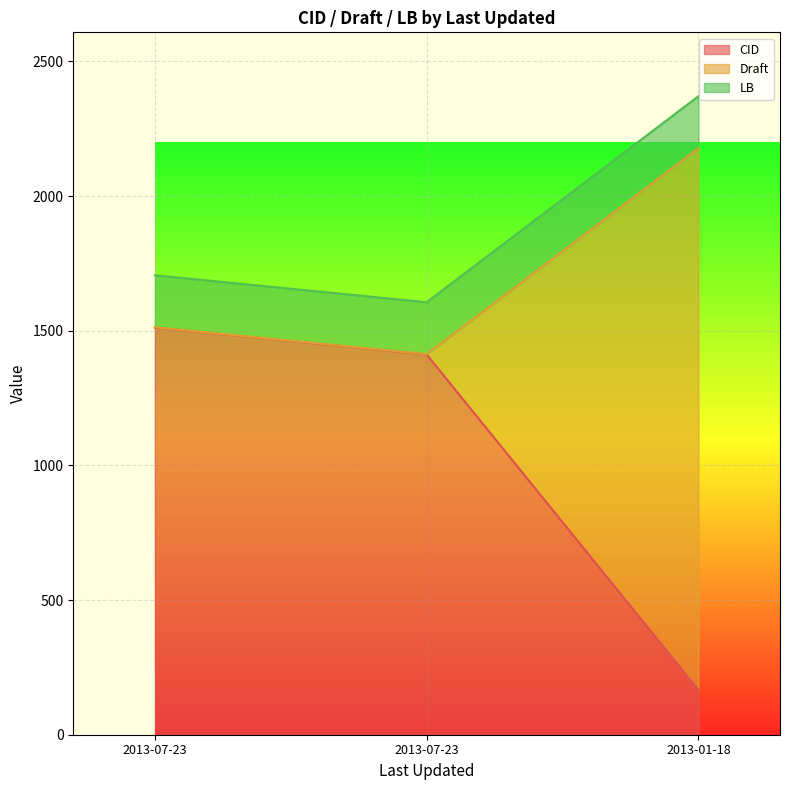

At how many categories does at least one series exceed 690?

3